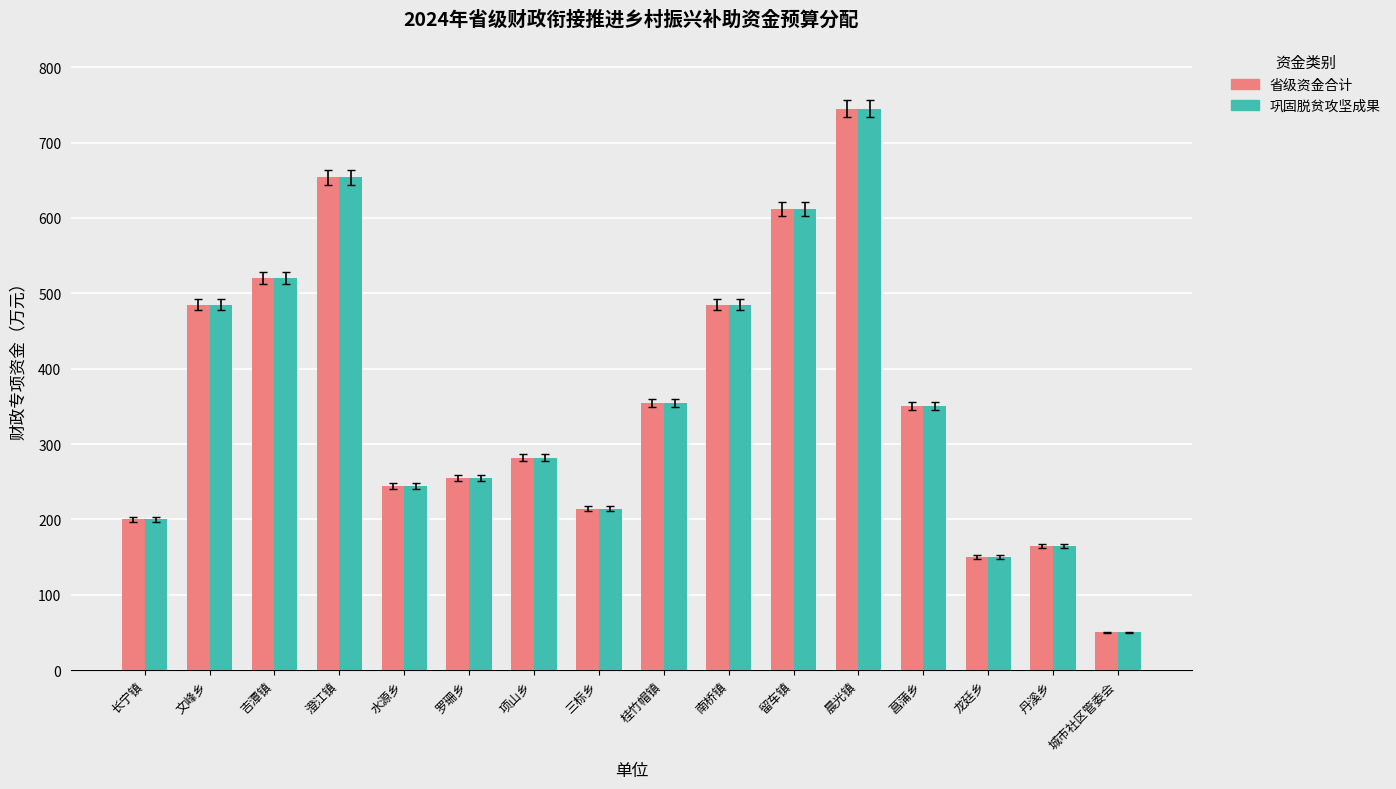

The 省级资金合计 series shows 275 at 丹溪乡. True or false?

False